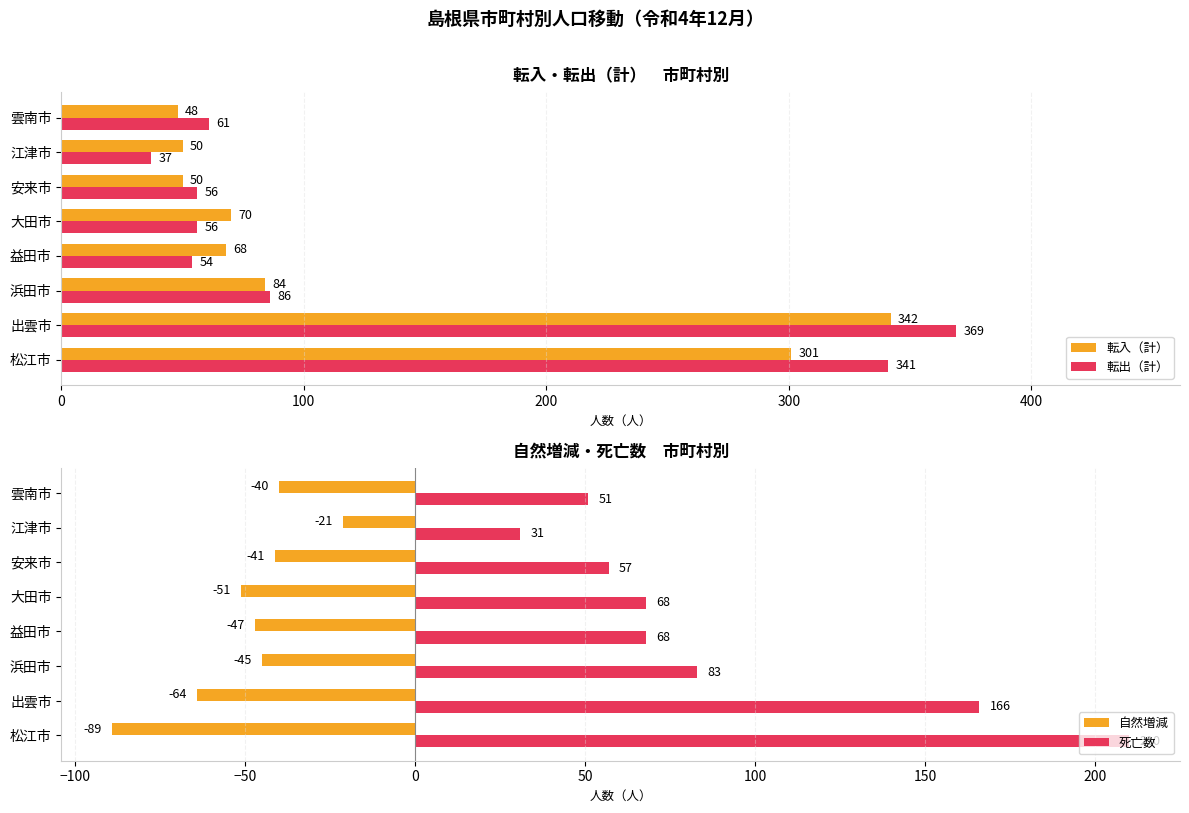

What are all the series names shown in the legend?

転入（計）, 転出（計）, 自然増減, 死亡数